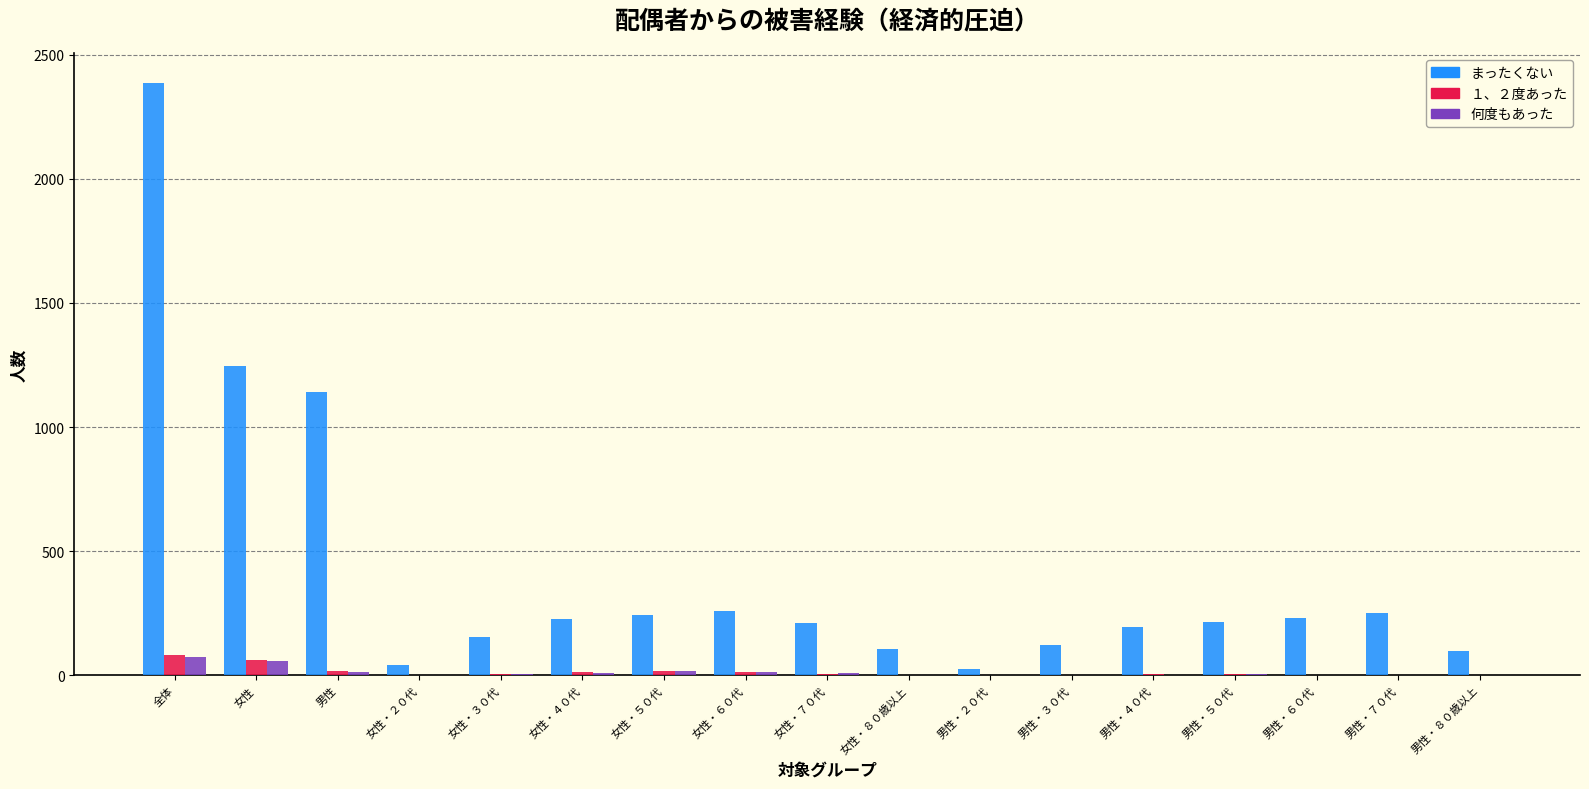

Which series has the largest total across all categories?

まったくない